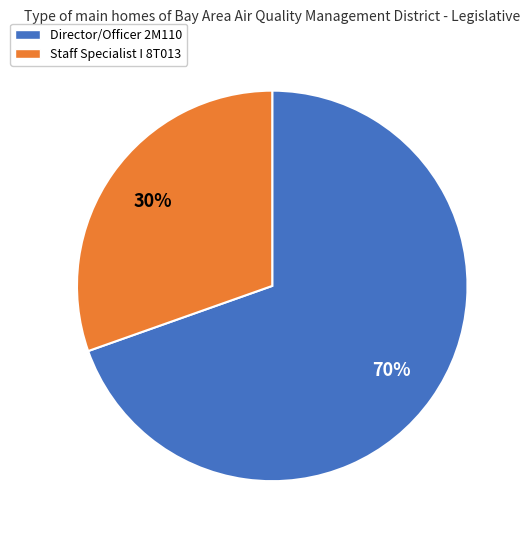

To the nearest percent, what portion does Director/Officer 2M110 represent?

70%